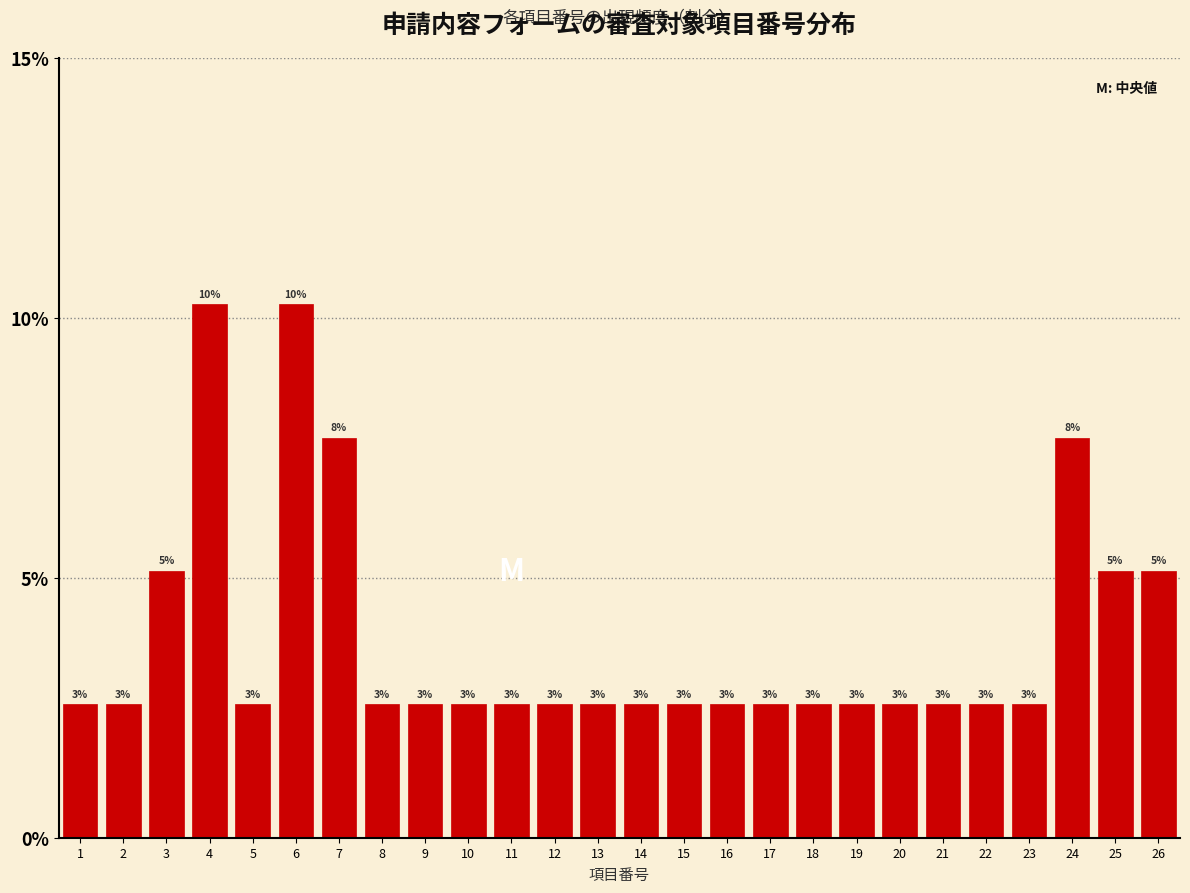

Are the bars horizontal?

No